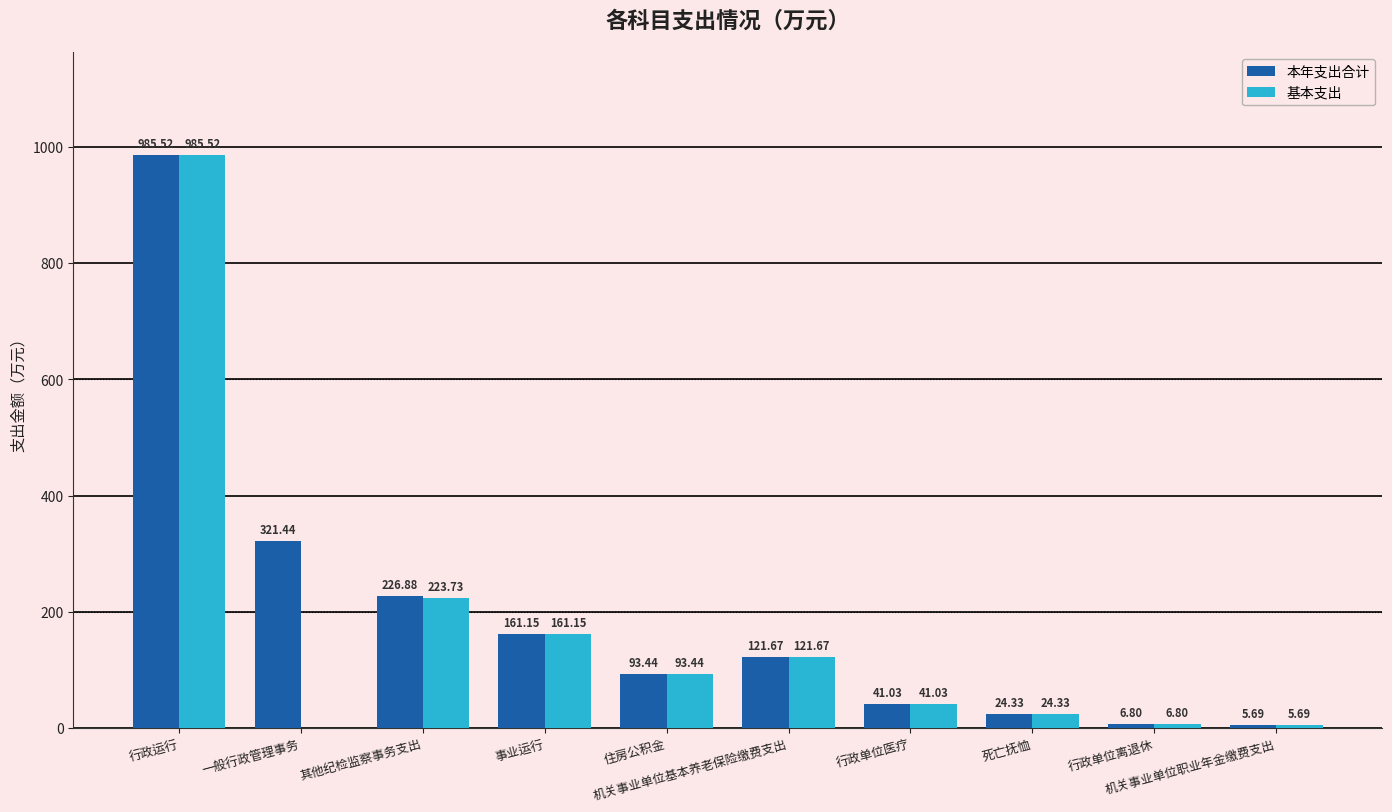

Reading left to right, list all the values displayed in this chart.

本年支出合计: 985.5	321.4	226.9	161.2	93.4	121.7	41.0	24.3	6.8	5.7
基本支出: 985.5	0.0	223.7	161.2	93.4	121.7	41.0	24.3	6.8	5.7